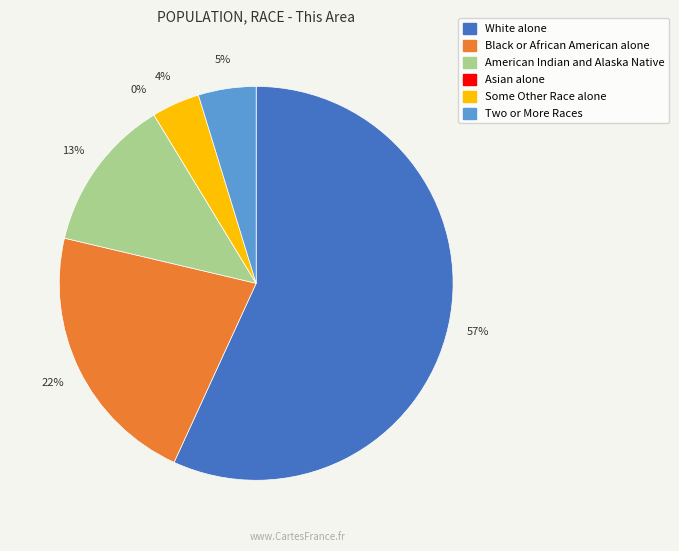

Which category has the smallest portion of the pie?

Asian alone